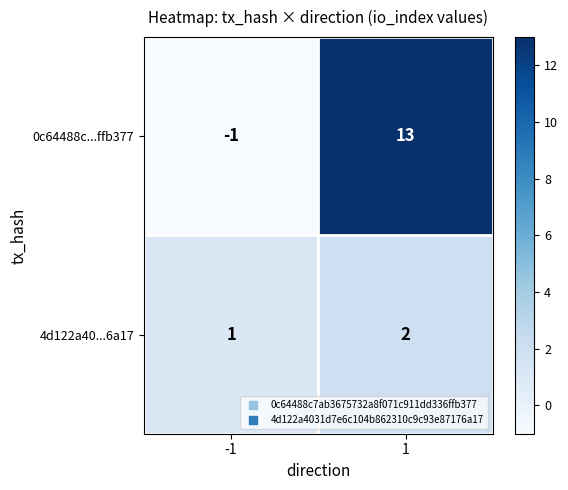

Rank the series at 1 from lowest to highest value.

4d122a40...6a17, 0c64488c...ffb377